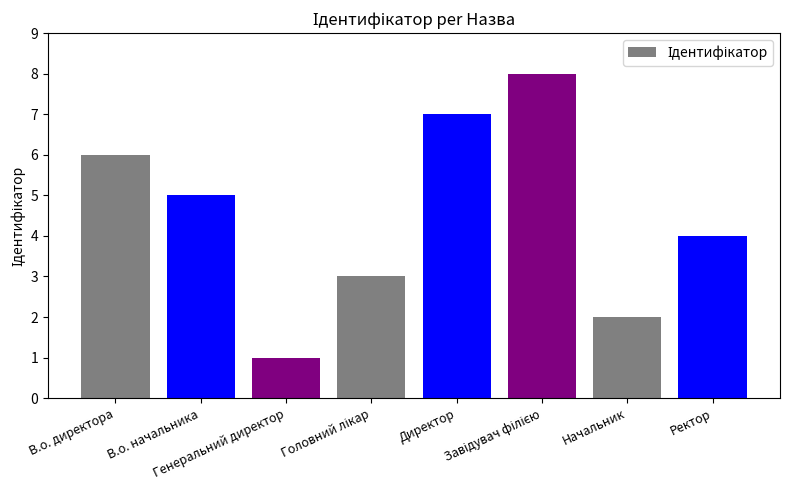

What is the difference between the second highest and second lowest values?

5